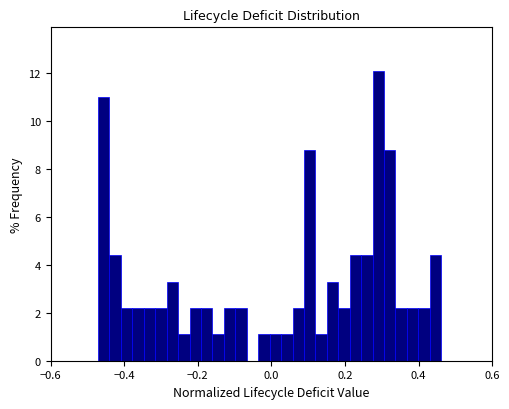

Read against the x-axis, roughly where is the centre of the tallest bar?

0.30